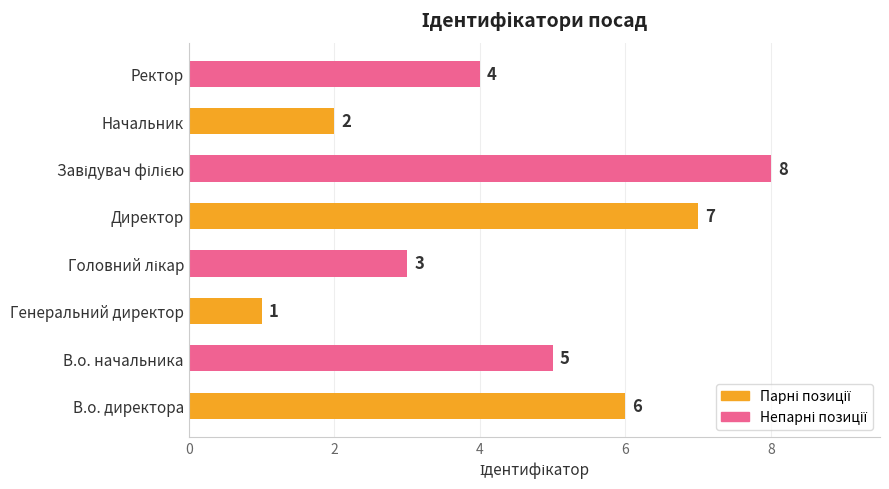

How many distinct data groups are displayed?

1